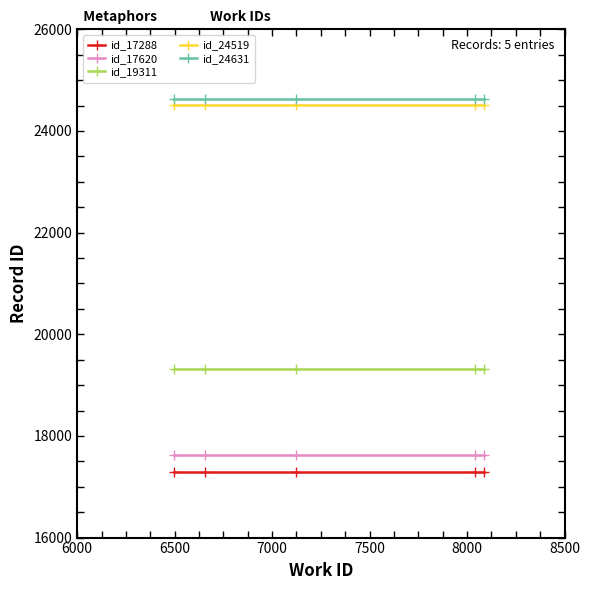

At how many categories does at least one series exceed 18444?

5